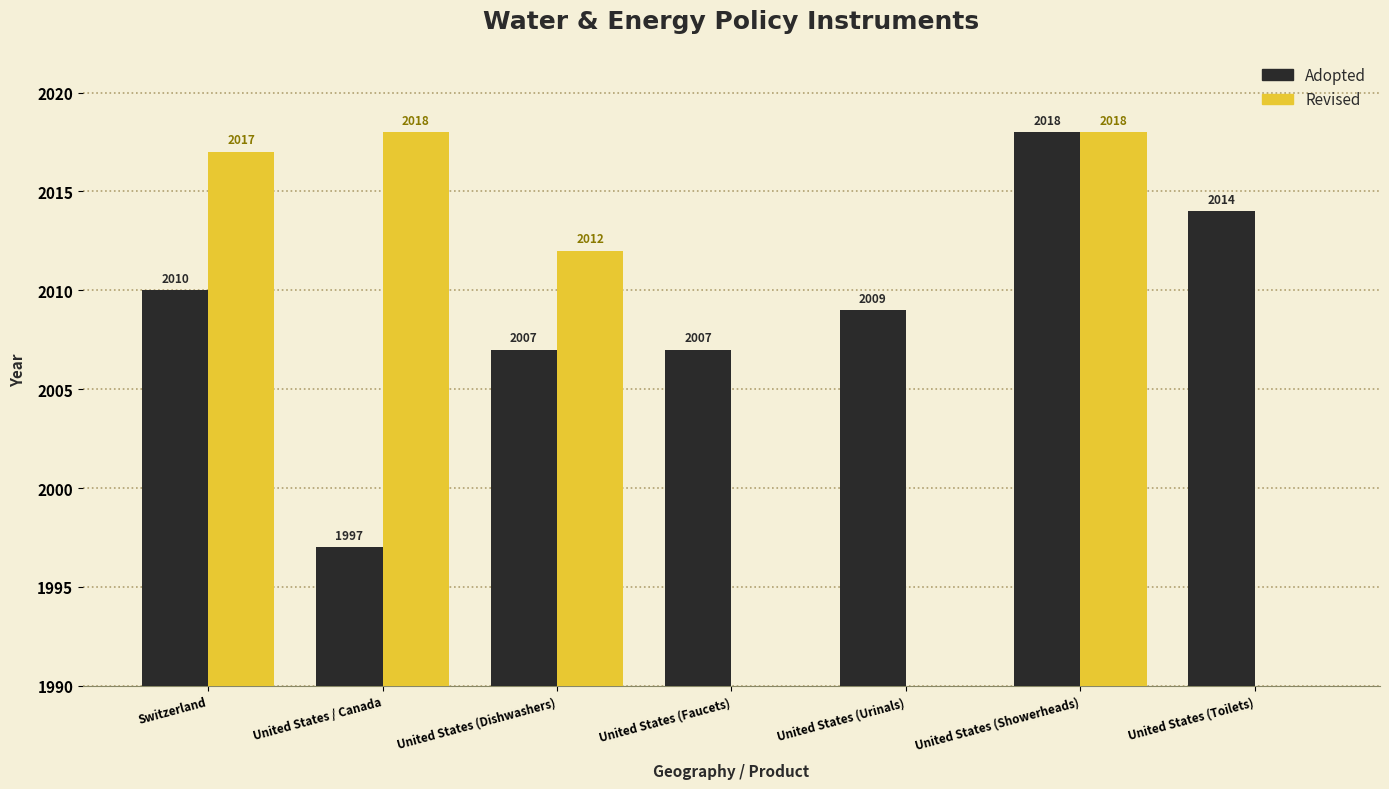

What is the total value across all series at Switzerland?

4027